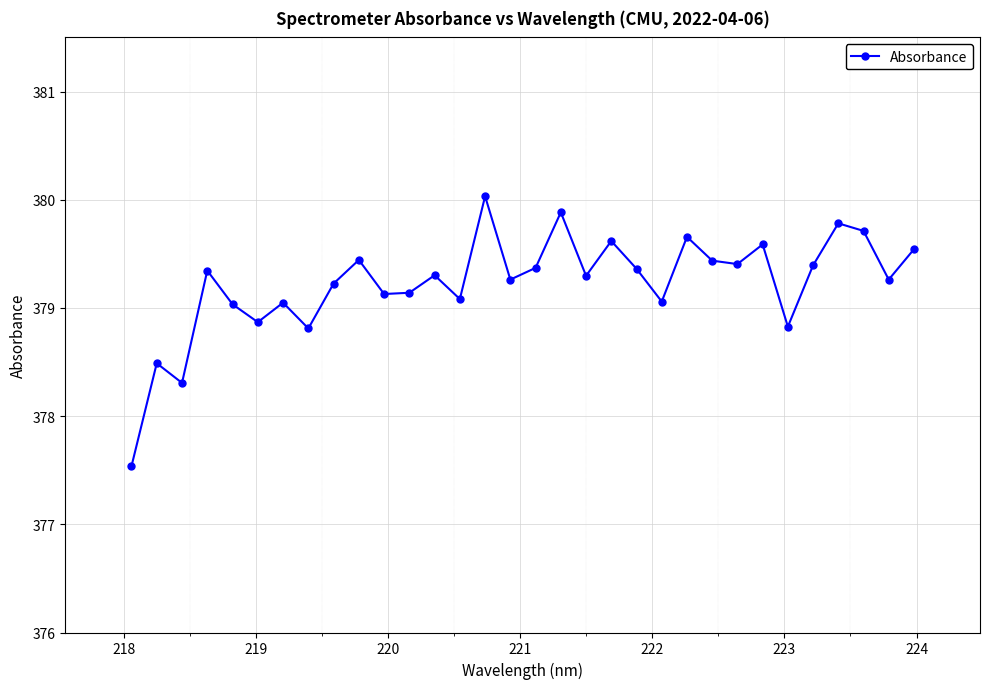

How many interior local peaks (higher than both neighbors) does the data have?

11